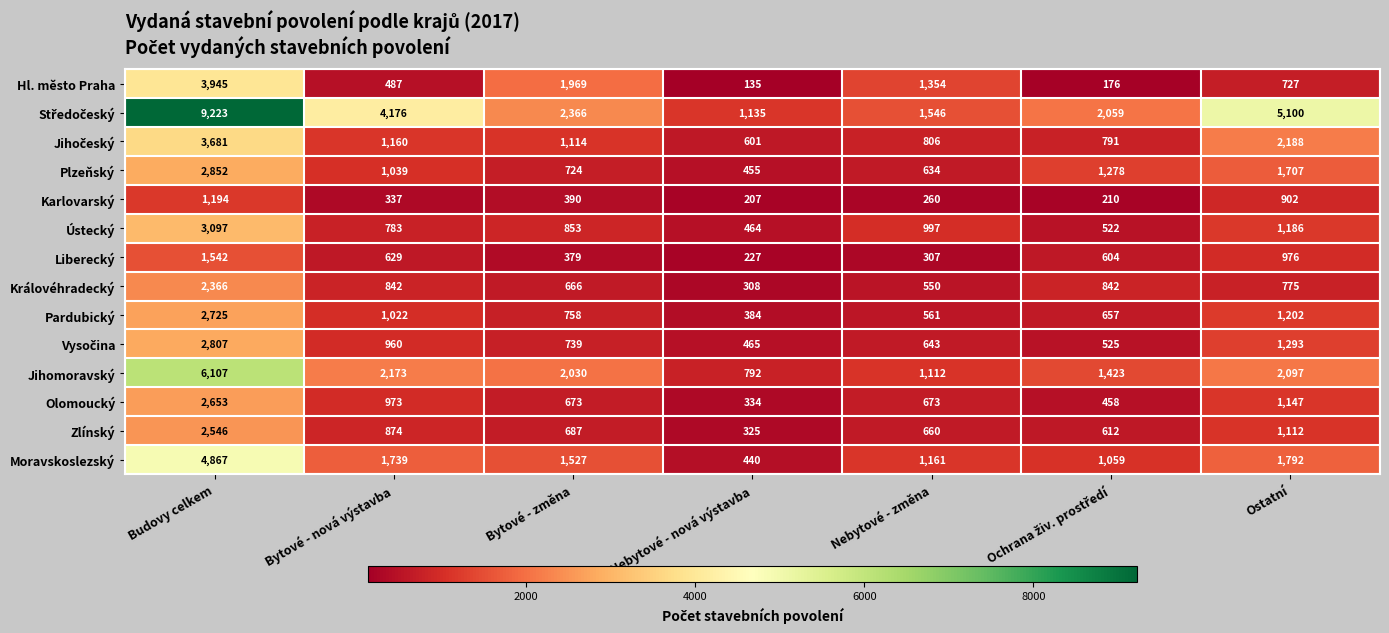

Count the number of data series in this chart.

14